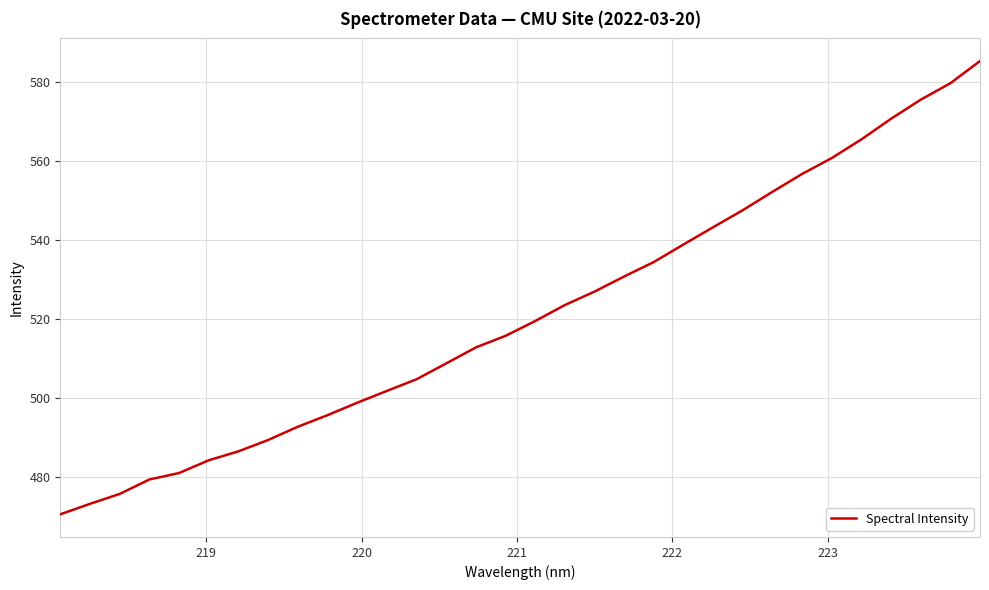

What is the difference between the maximum and minimum values?

114.7